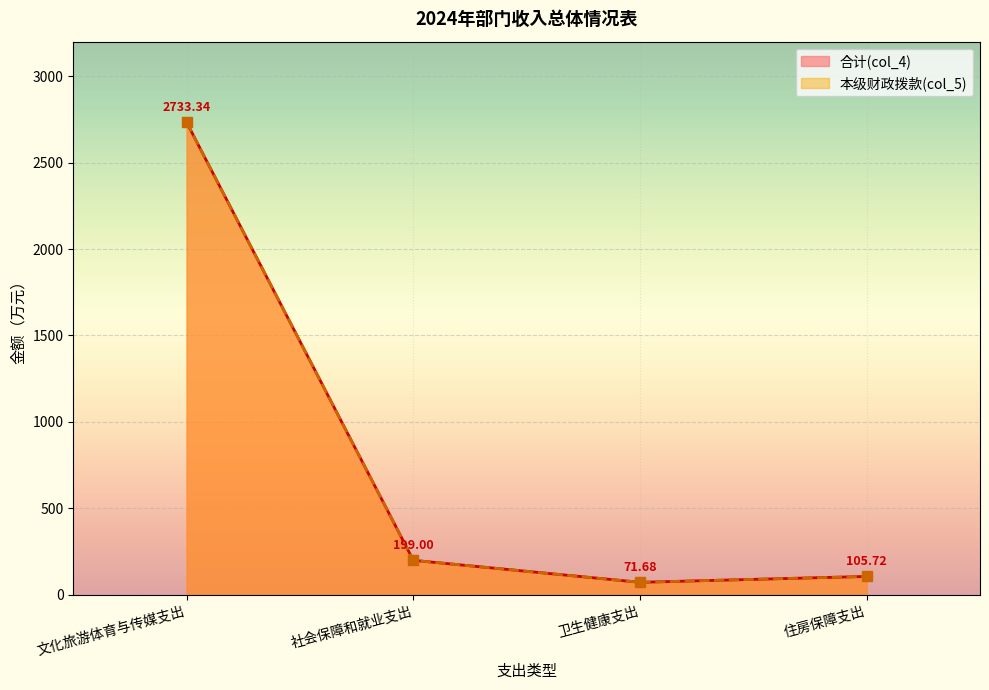

What is the average value of the 合计(col_4) series?

777.4